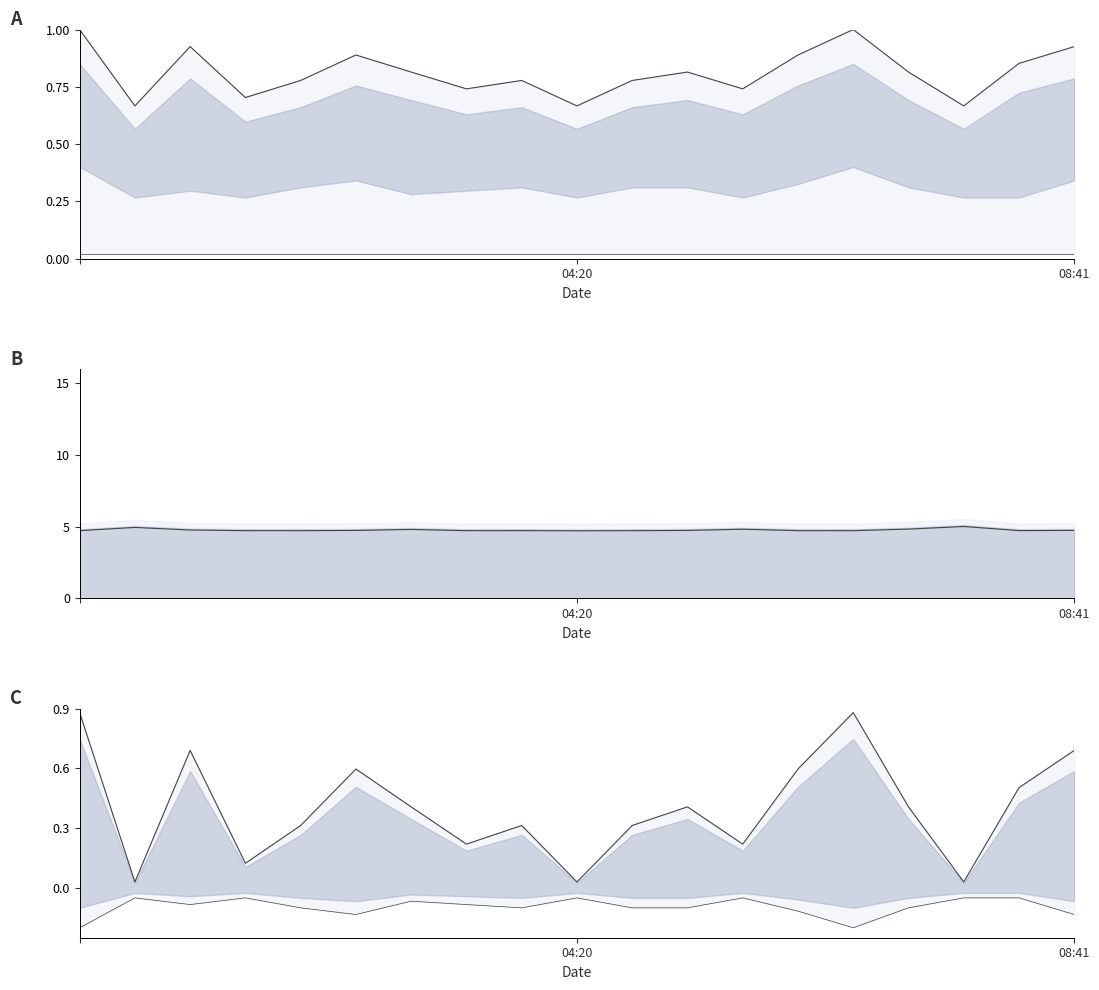

Where is PMS_P2 norm nearest to the value 0?

08:41